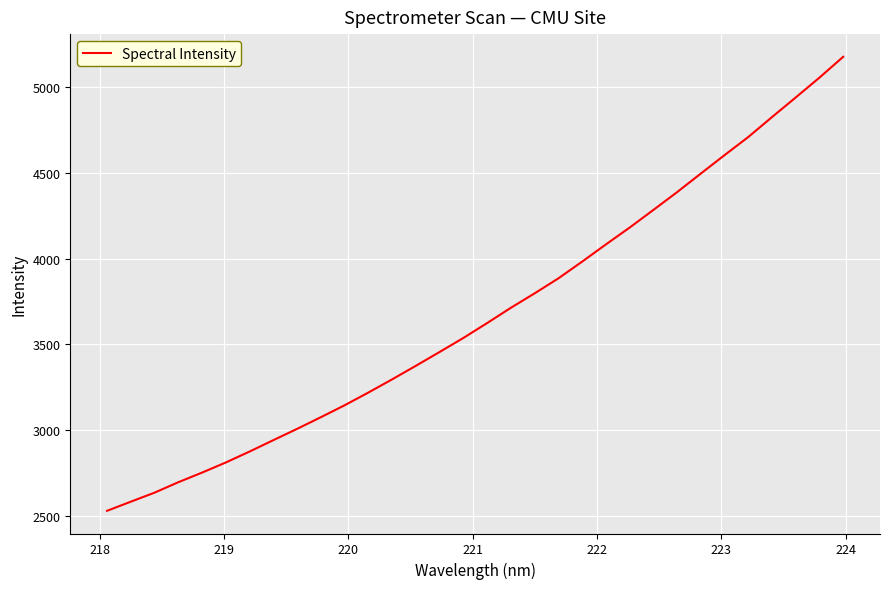

What is the difference between the maximum and minimum values?

2646.9